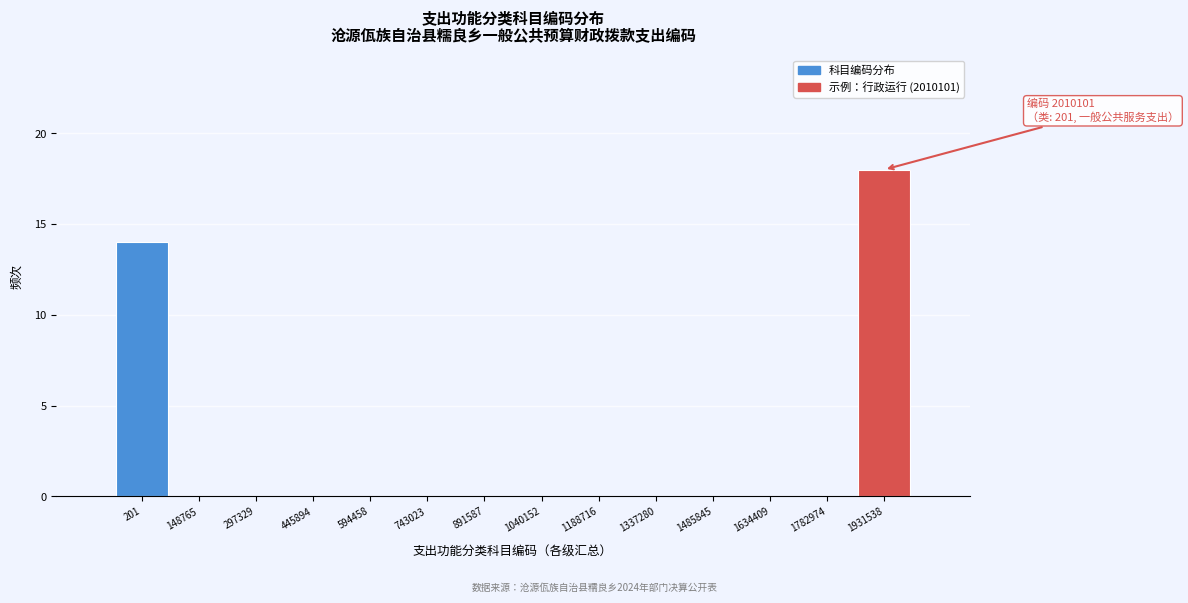

Reading right to left, list all the values displayed in this chart.

1931538=18	1782974=0	1634409=0	1485845=0	1337280=0	1188716=0	1040152=0	891587=0	743023=0	594458=0	445894=0	297329=0	148765=0	201=14